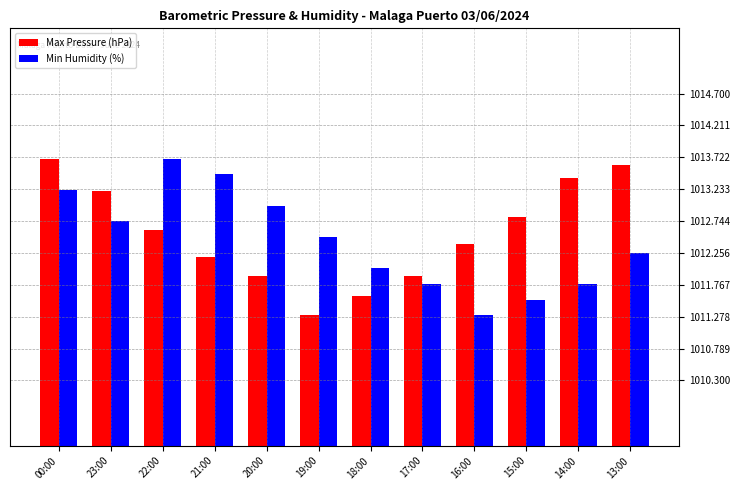

Rank the series at 22:00 from lowest to highest value.

Max Pressure (hPa), Min Humidity (%)